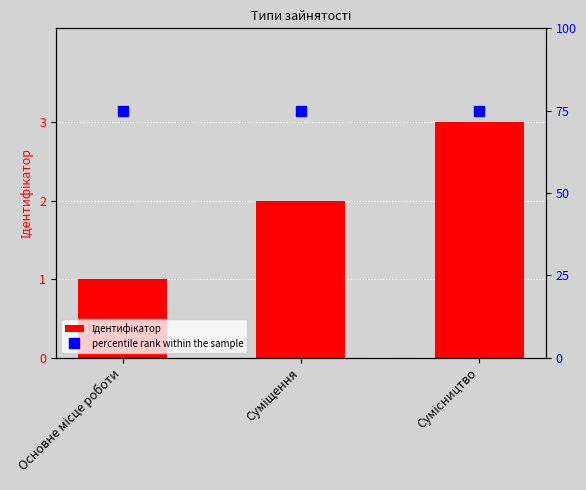

What is the total value across all series at Основне місце роботи?

76